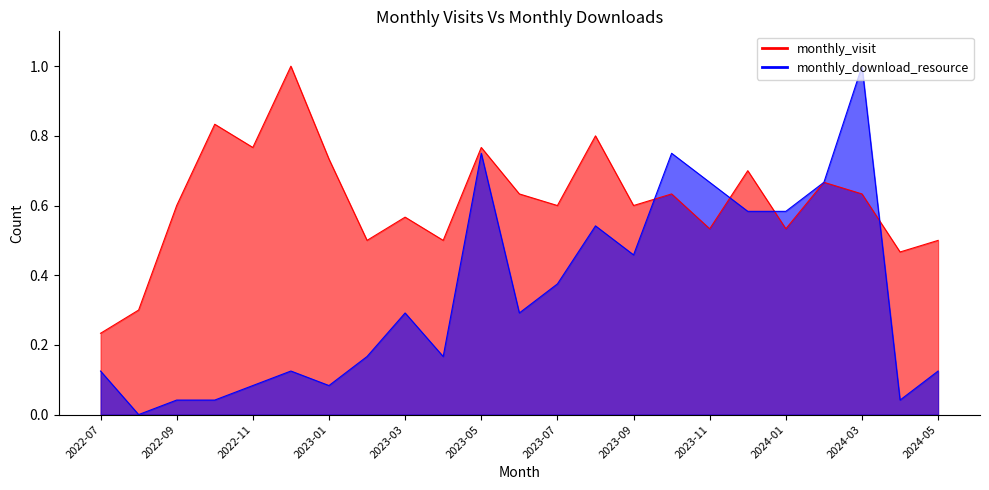

Between 2022-08 and 2023-05, which series saw the biggest shift?

monthly_download_resource